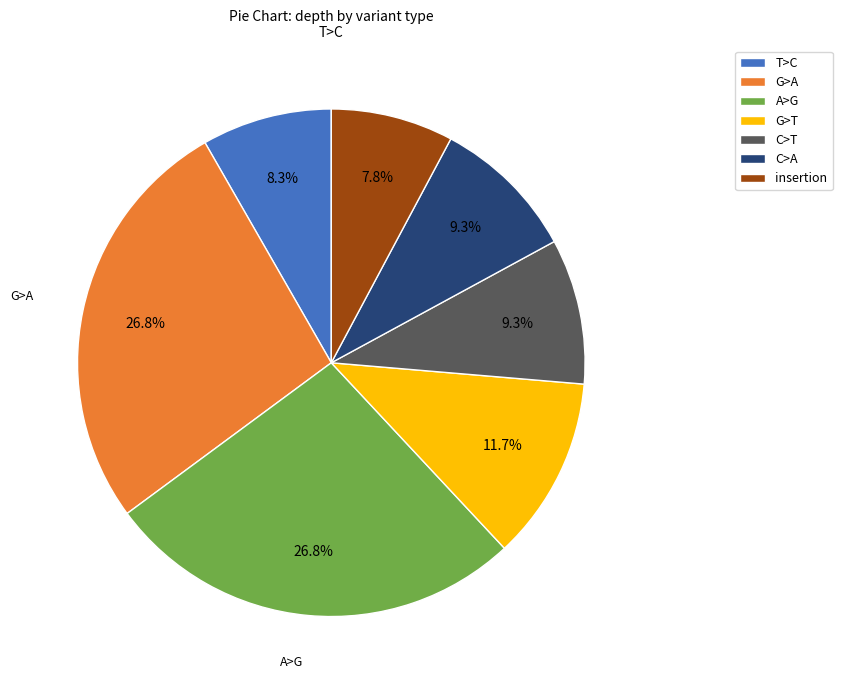

Does any single category account for the majority?

No